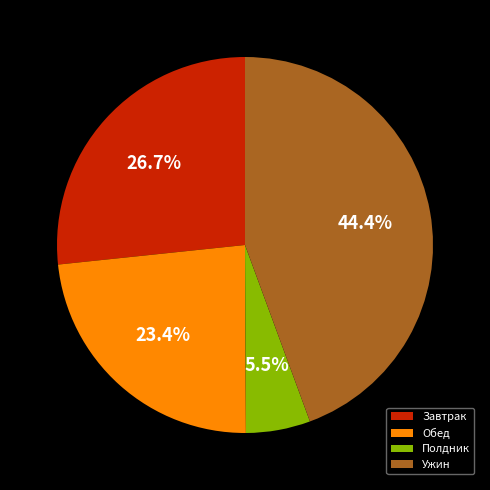

Between Ужин and Обед, which is larger?

Ужин